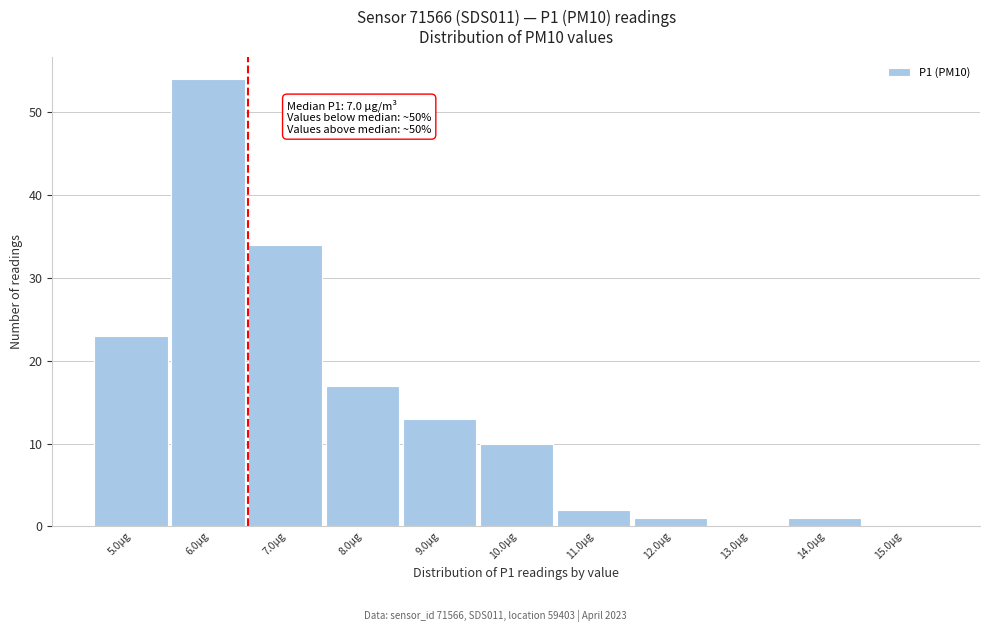

Reading right to left, extract all data points from this chart.

15.0µg=0	14.0µg=1	13.0µg=0	12.0µg=1	11.0µg=2	10.0µg=10	9.0µg=13	8.0µg=17	7.0µg=34	6.0µg=54	5.0µg=23